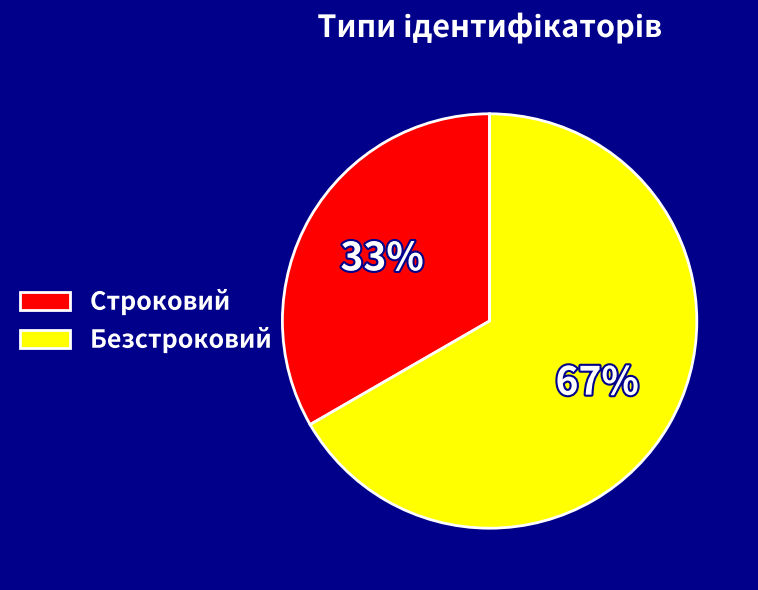

Approximately how many times larger is the value at Строковий compared to Безстроковий?

0.5